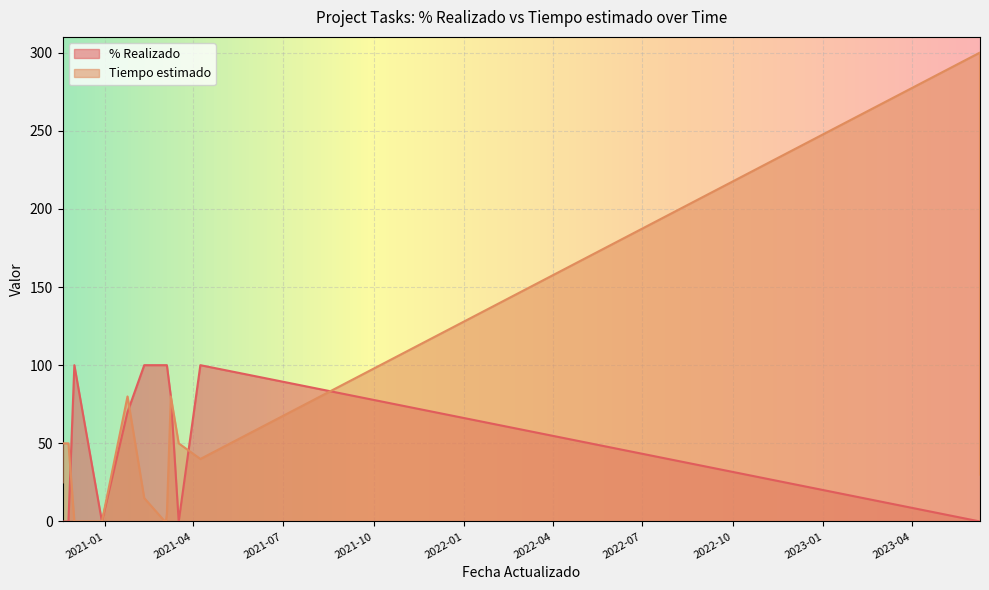

At 2023-06-09, list the series in order from smallest to largest.

% Realizado, Tiempo estimado